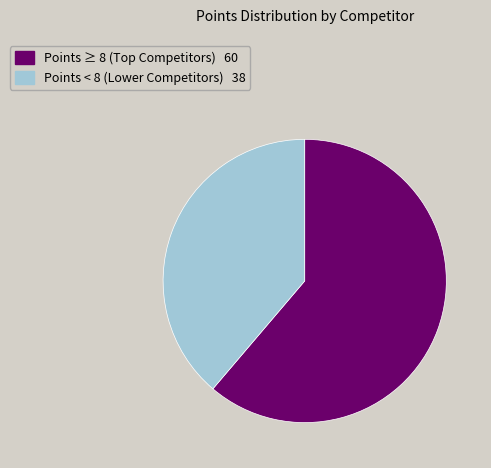

Count the number of slices in the pie.

2